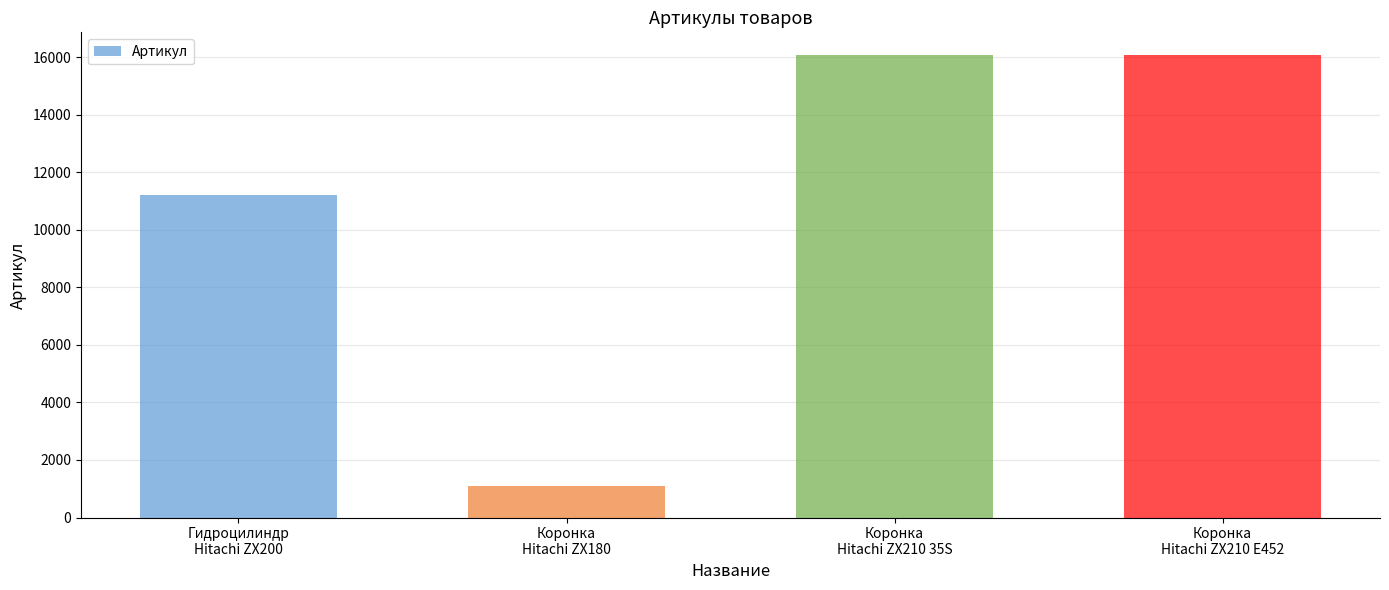

What is the maximum value shown in the chart?

16065